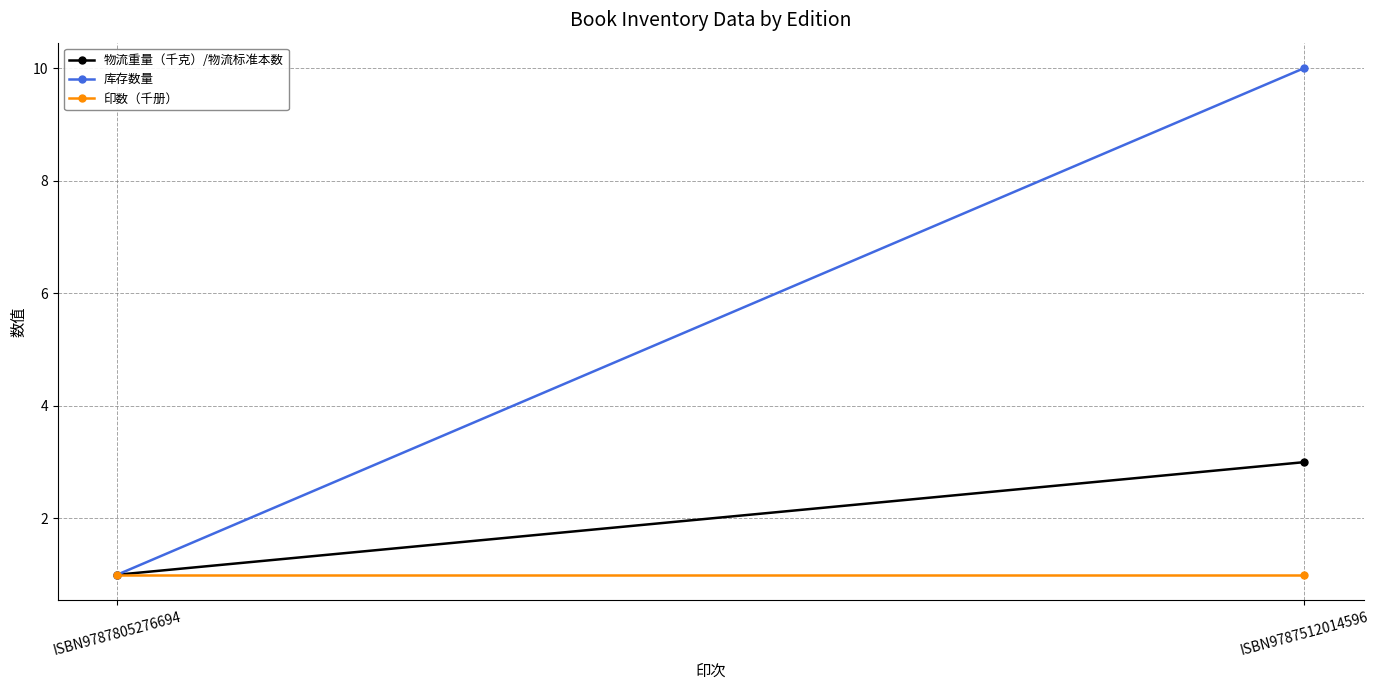

Is the value of 印数（千册） at ISBN9787805276694 greater than the value of 库存数量 at ISBN9787512014596?

No